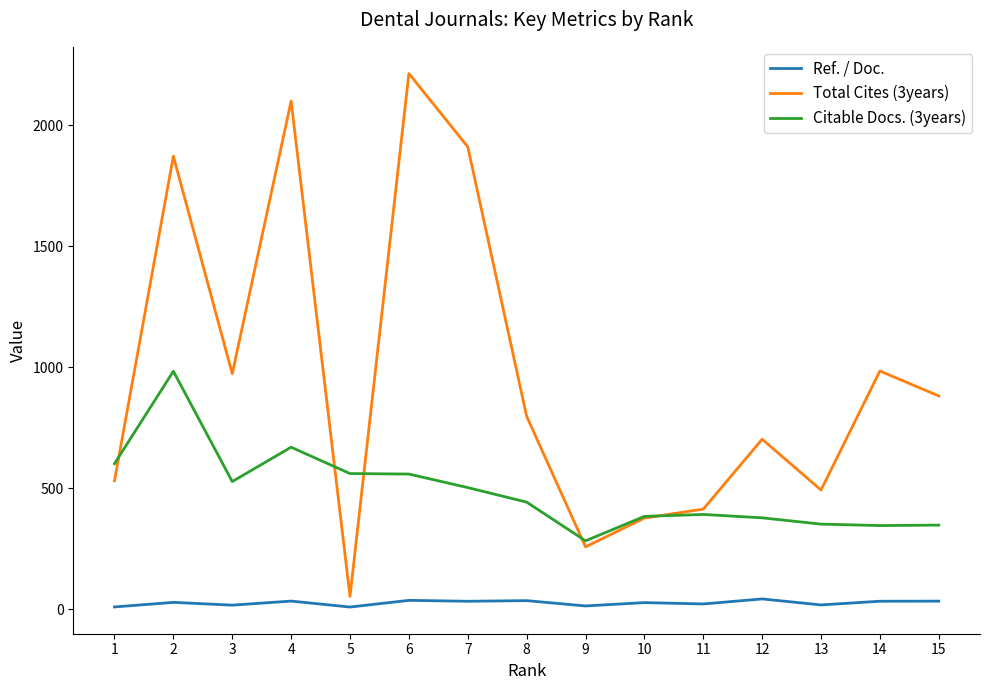

Rank the series by their maximum value, from lowest to highest.

Ref. / Doc., Citable Docs. (3years), Total Cites (3years)